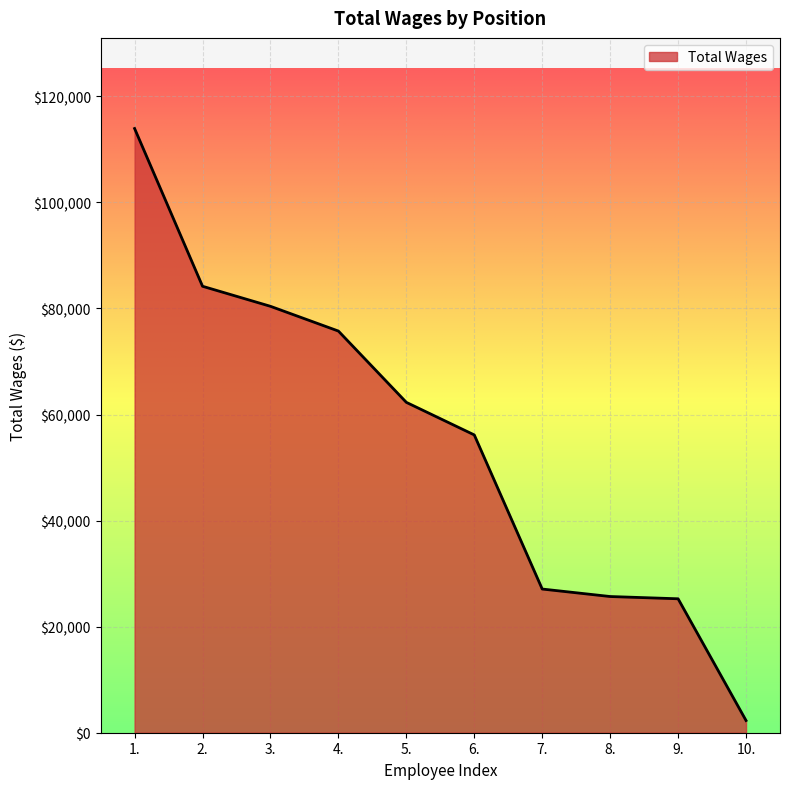

What is the maximum value shown in the chart?

113935